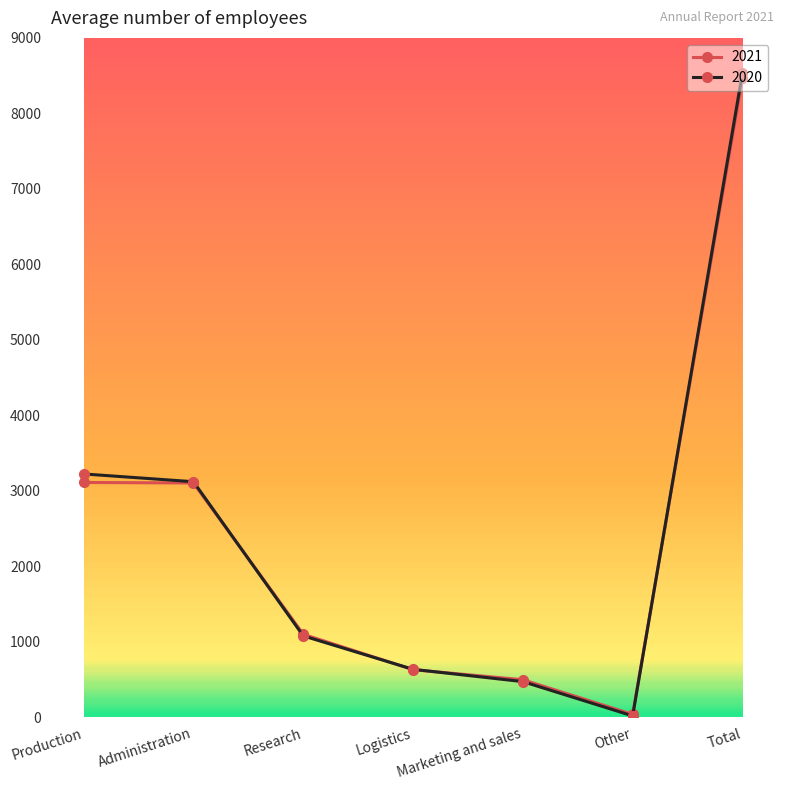

Where does the 2020 series first go above 1076?

Production